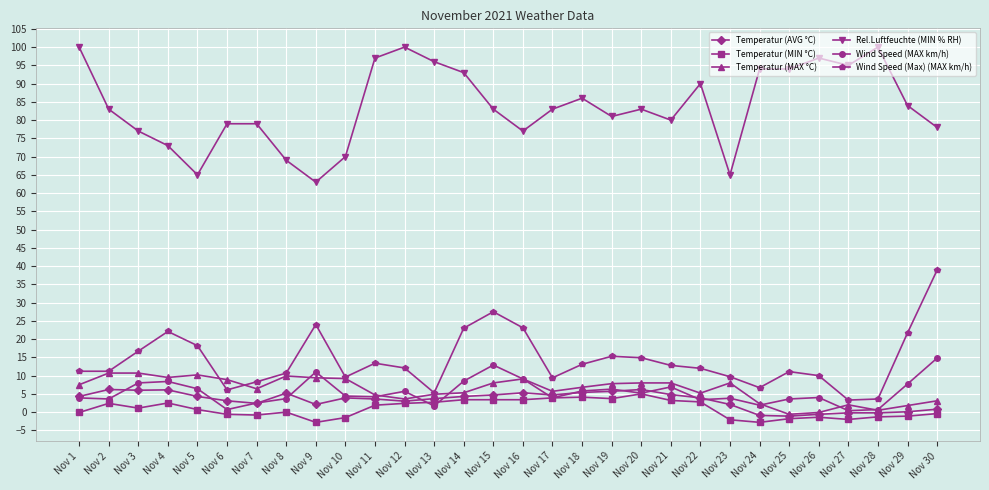

Which series has the largest total across all categories?

Rel.Luftfeuchte (MIN % RH)